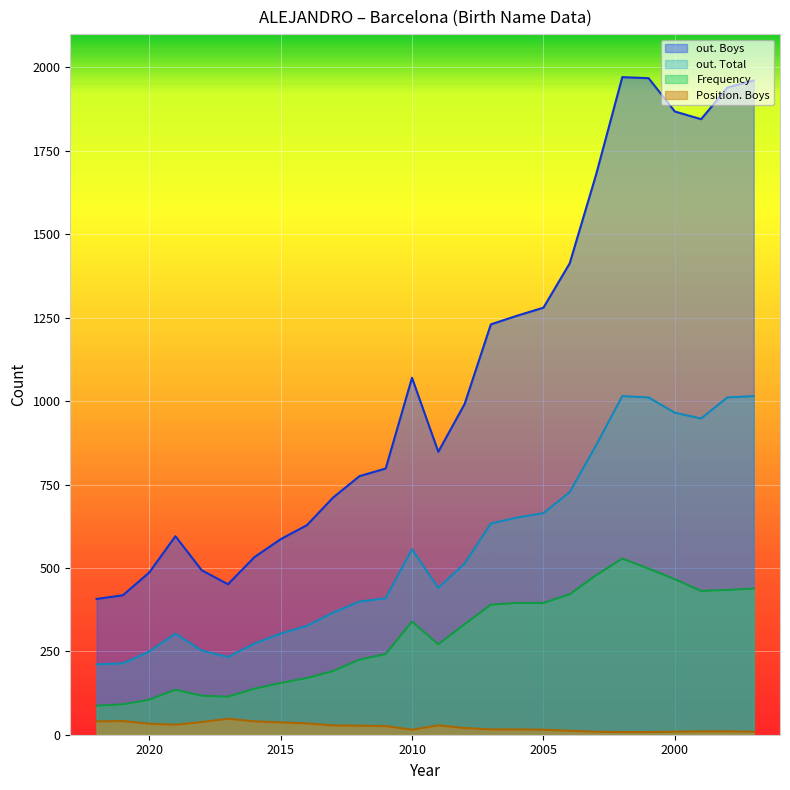

What is the average value of the out. Total series?

560